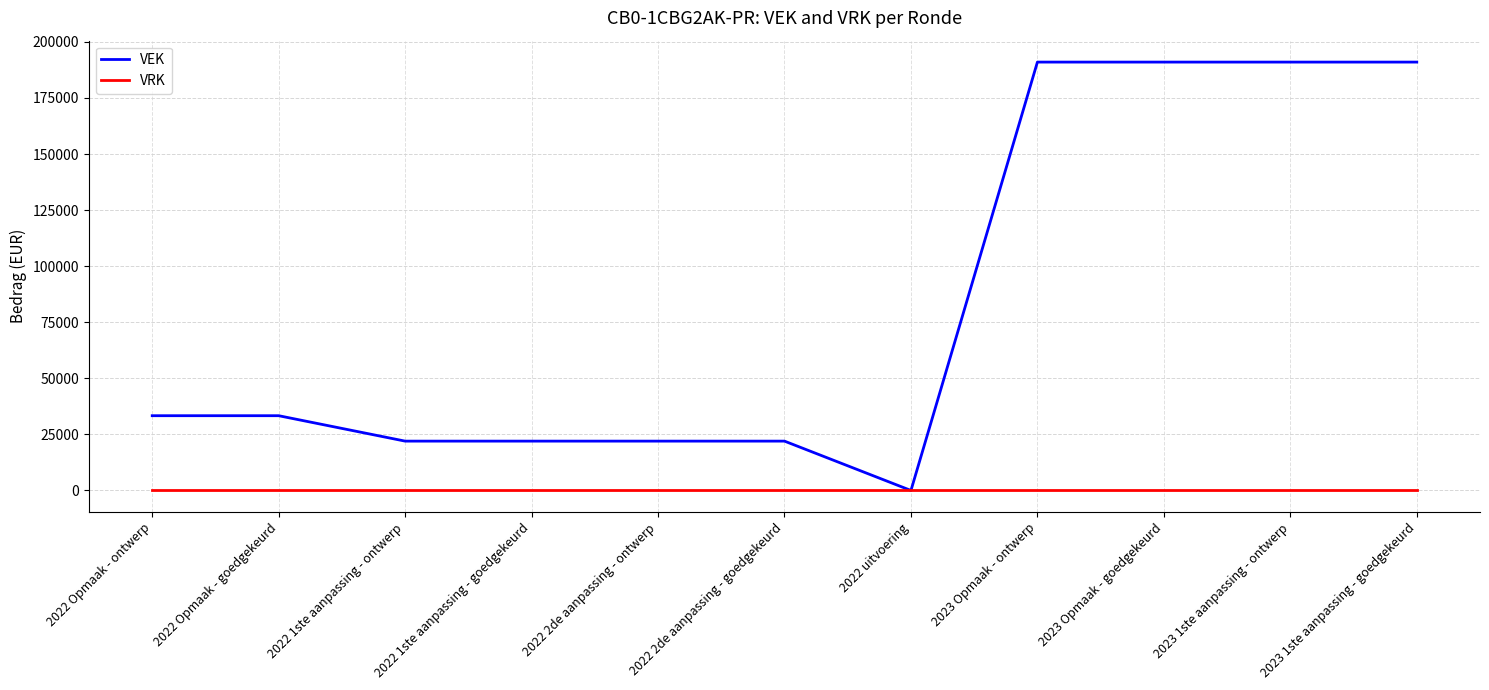

Rank the series by their average value, from lowest to highest.

VRK, VEK